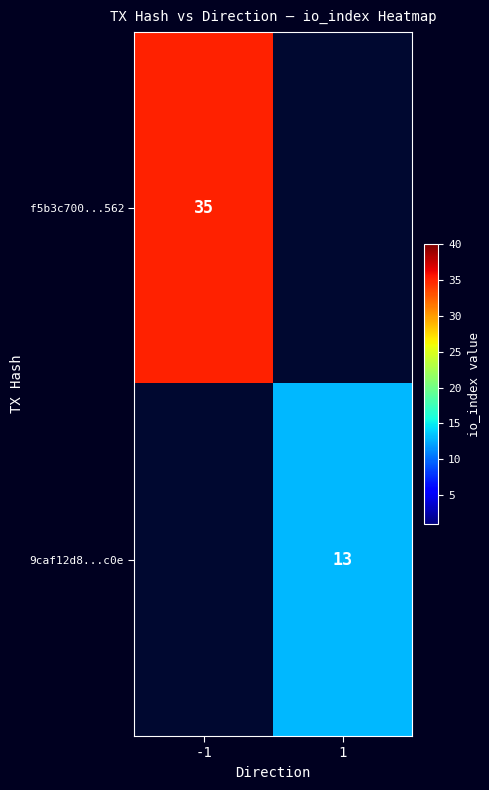

The 9caf12d8...c0e series shows 17 at 1. True or false?

False